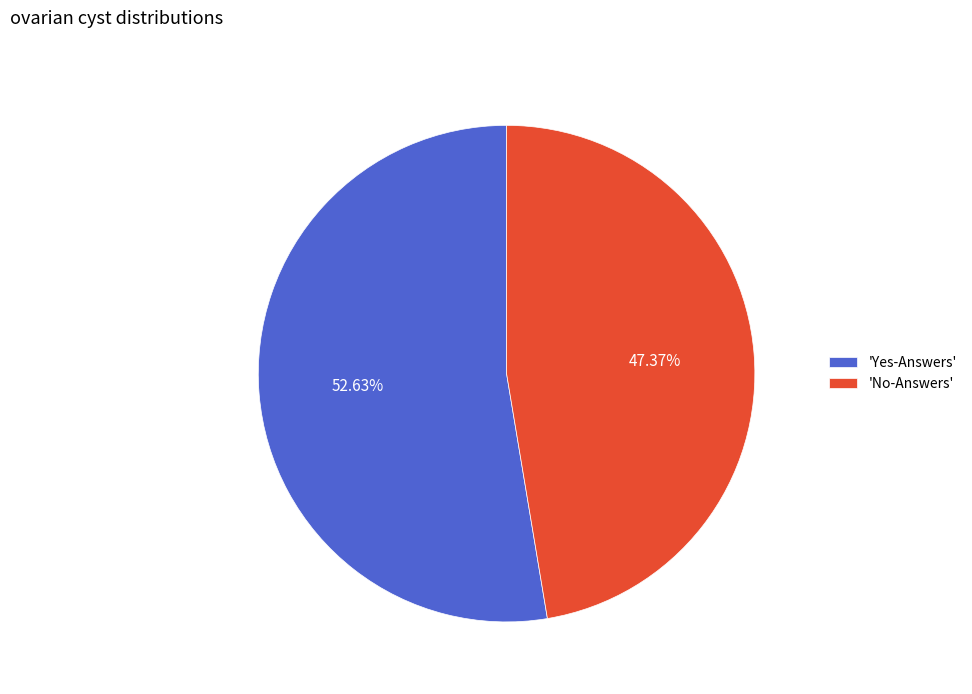

Do 'No-Answers' and 'Yes-Answers' together represent more than half of the pie?

Yes